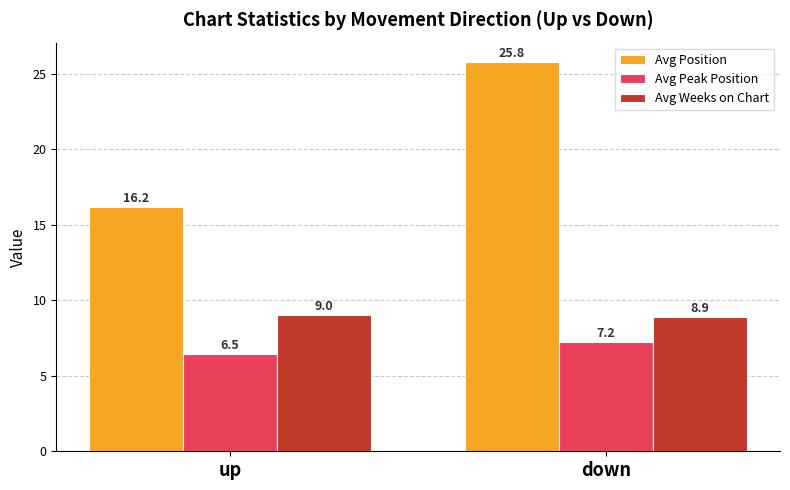

What is the label of the 2nd bar from the left?

down